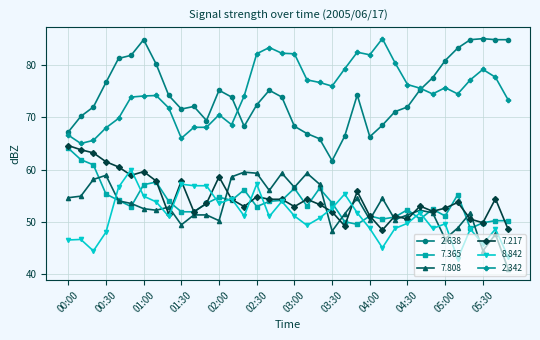

True or false: 2.638 has more than 0 points higher than both neighbors.

True